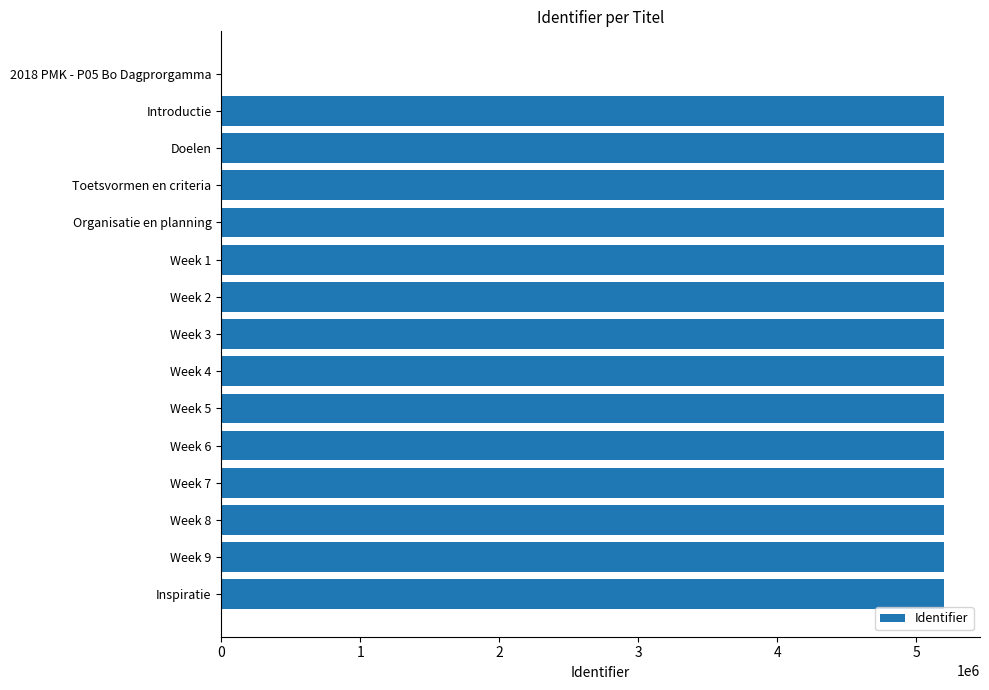

What is the average value?

4851739